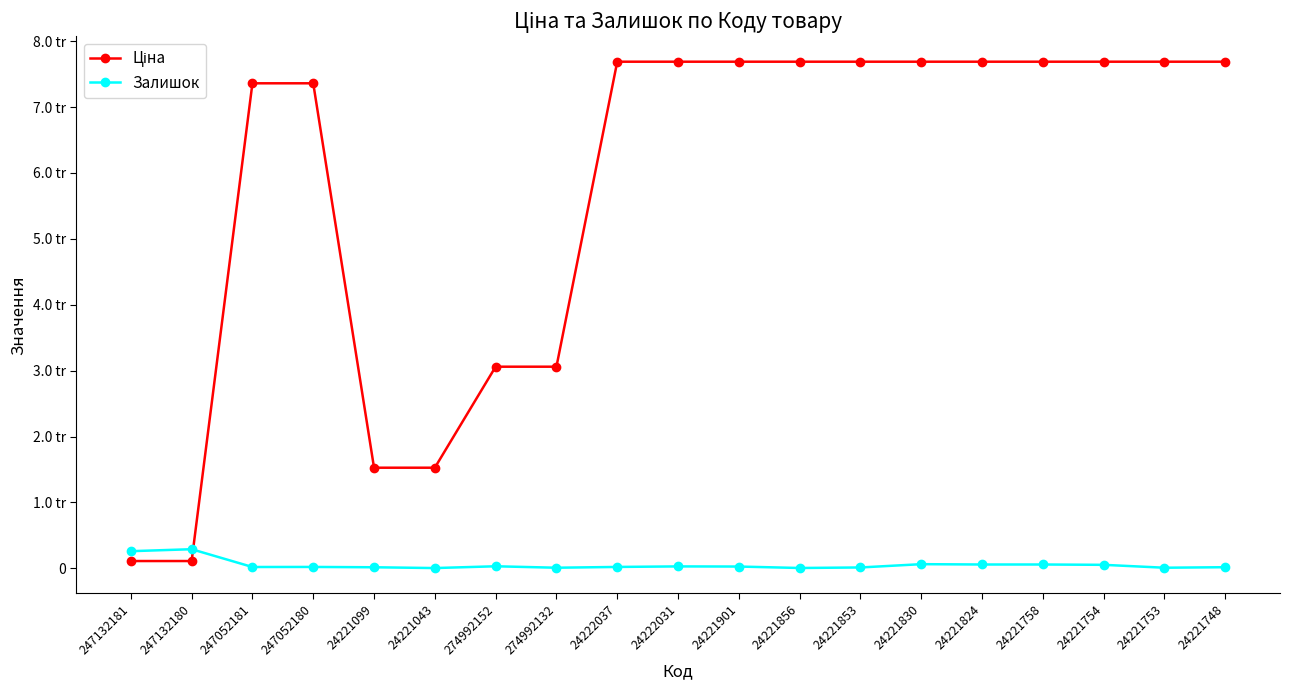

Does the chart have visible grid lines?

No